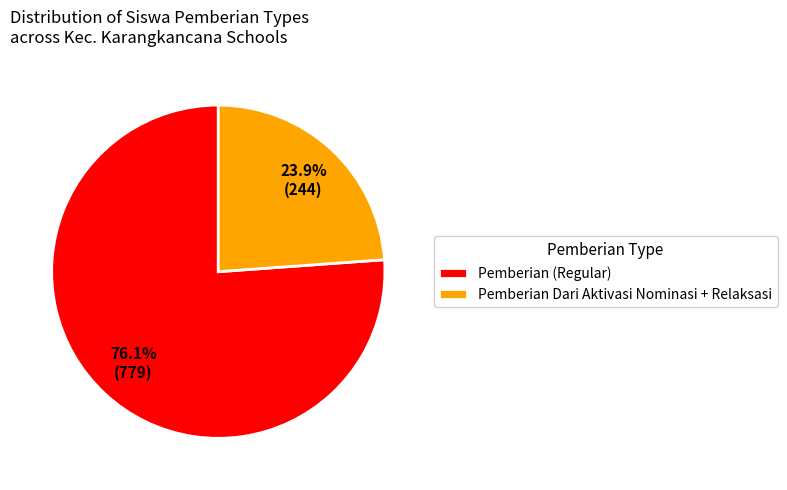

Combined, do Pemberian (Regular) and Pemberian Dari Aktivasi Nominasi + Relaksasi account for over 50%?

Yes